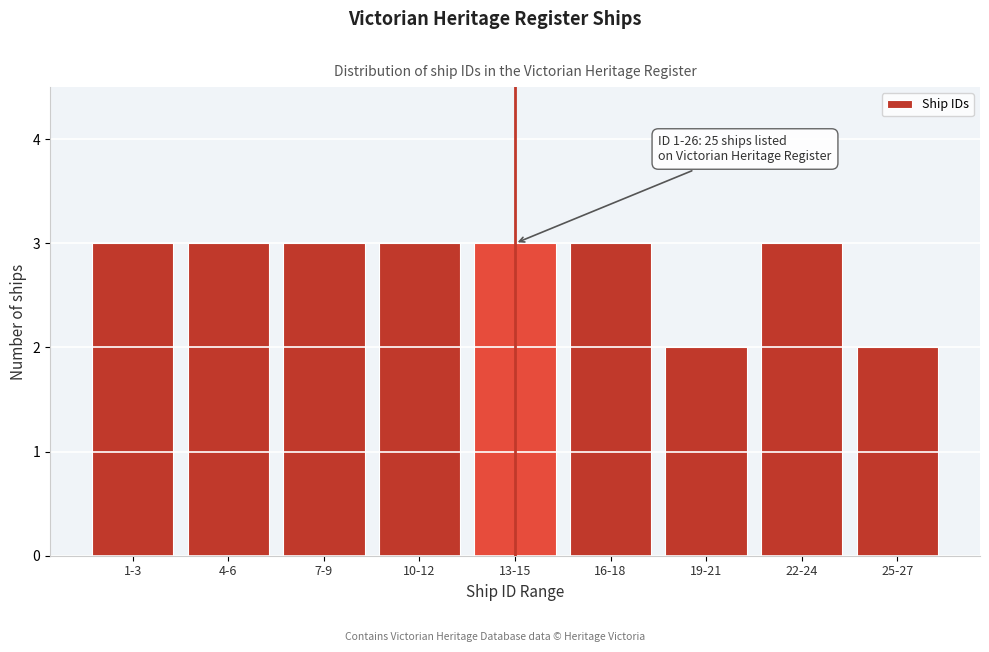

Reading left to right, list all the values displayed in this chart.

3	3	3	3	3	3	2	3	2